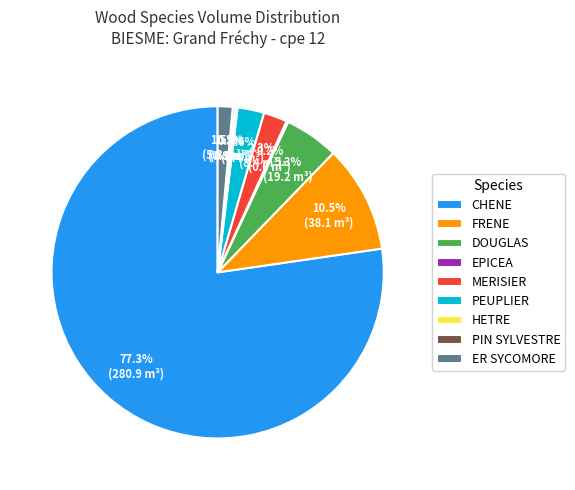

What is the largest slice in the pie chart?

CHENE